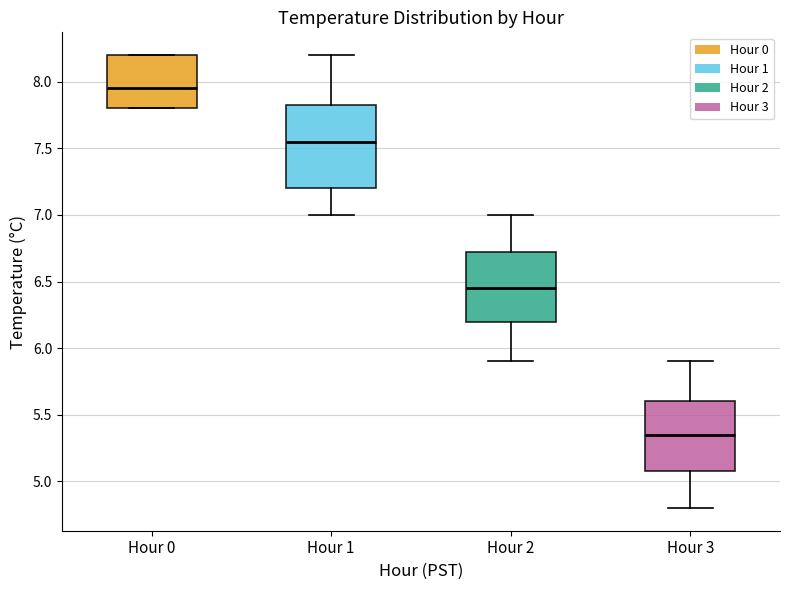

Where does the upper whisker of the box for Hour 2 end on the y-axis? The values are not printed on the chart, so give them approximately, as read against the axis.

7.00